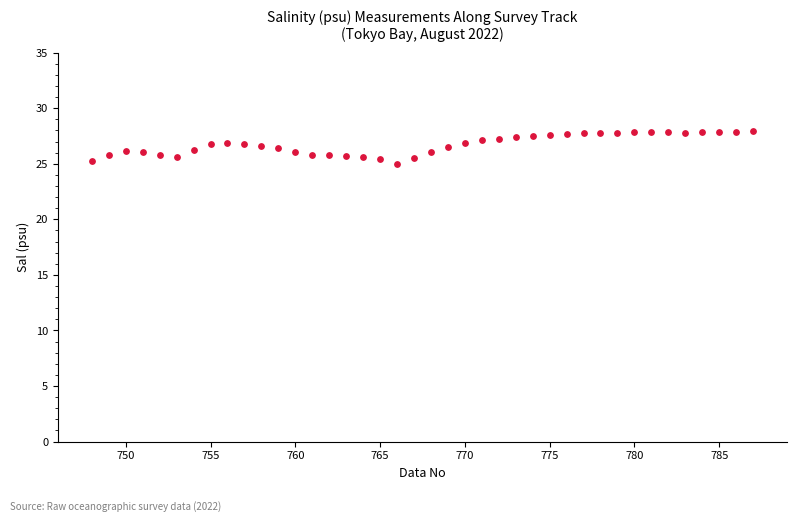

What is the range of X values (max minus min)?

39.0